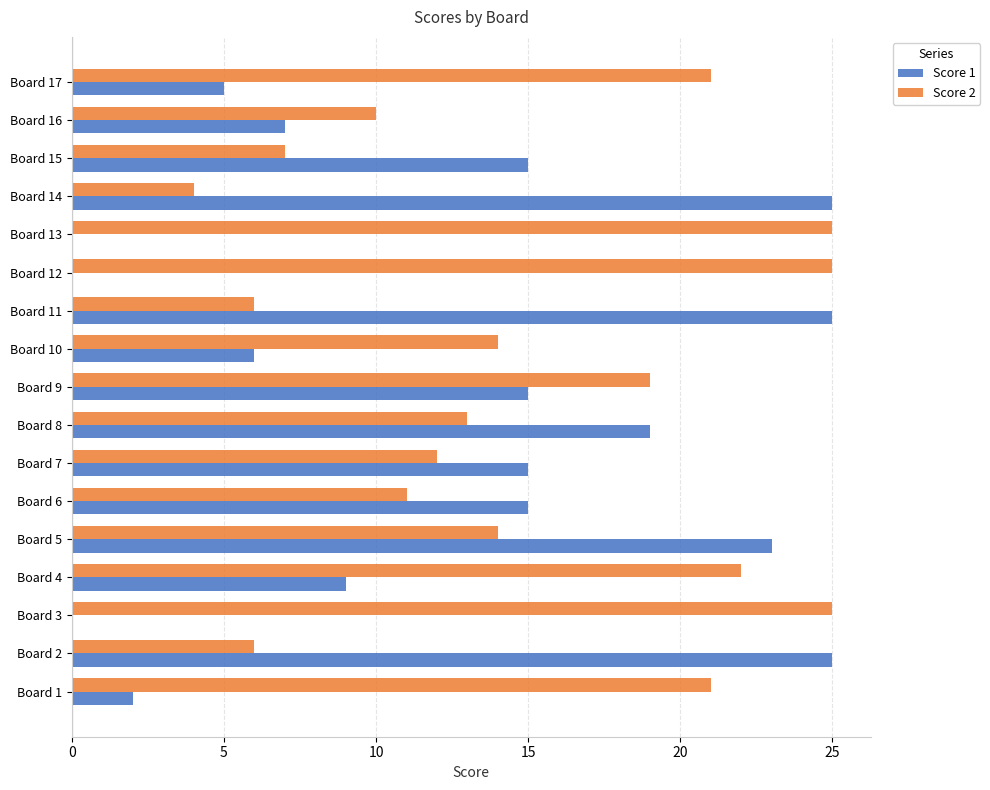

How many series are shown in this chart?

2